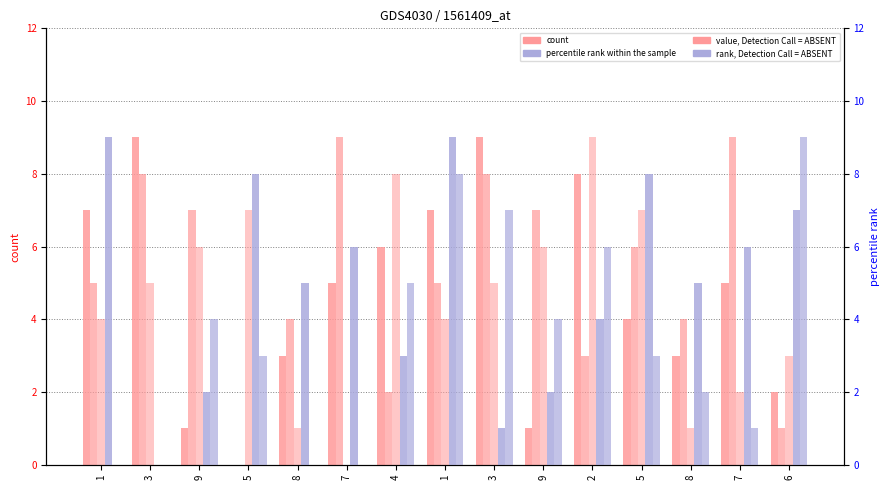

Which category has the highest value across all series?

3